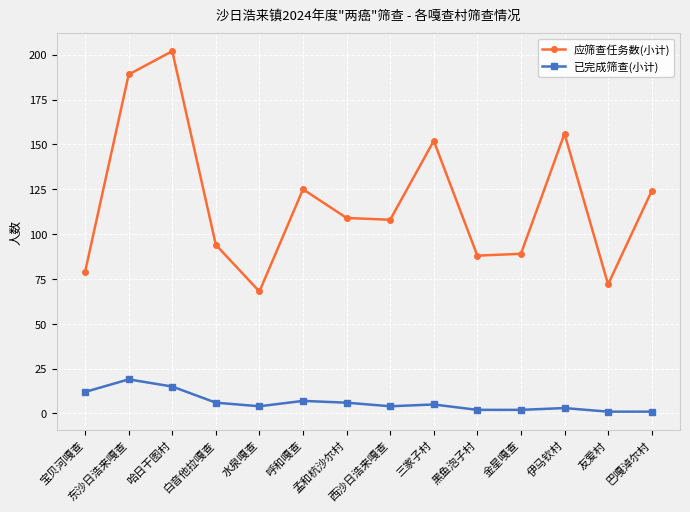

Is it true that 已完成筛查(小计) equals 2 at 黑鱼泡子村?

True